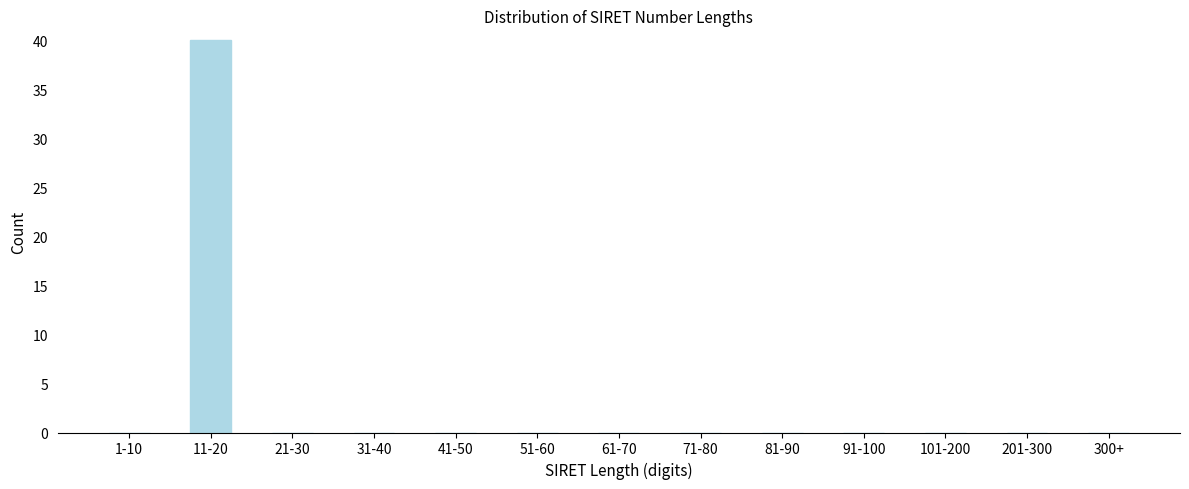

Reading left to right, transcribe all the data shown in this chart.

1-10=0	11-20=40	21-30=0	31-40=0	41-50=0	51-60=0	61-70=0	71-80=0	81-90=0	91-100=0	101-200=0	201-300=0	300+=0